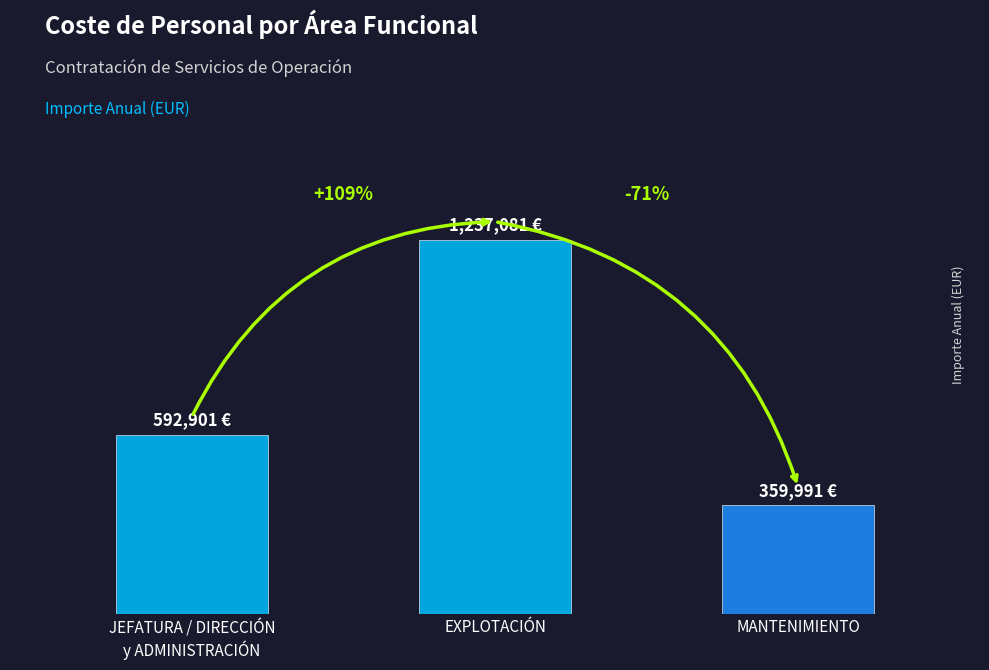

True or false: the data shows 615241.2 at MANTENIMIENTO.

False